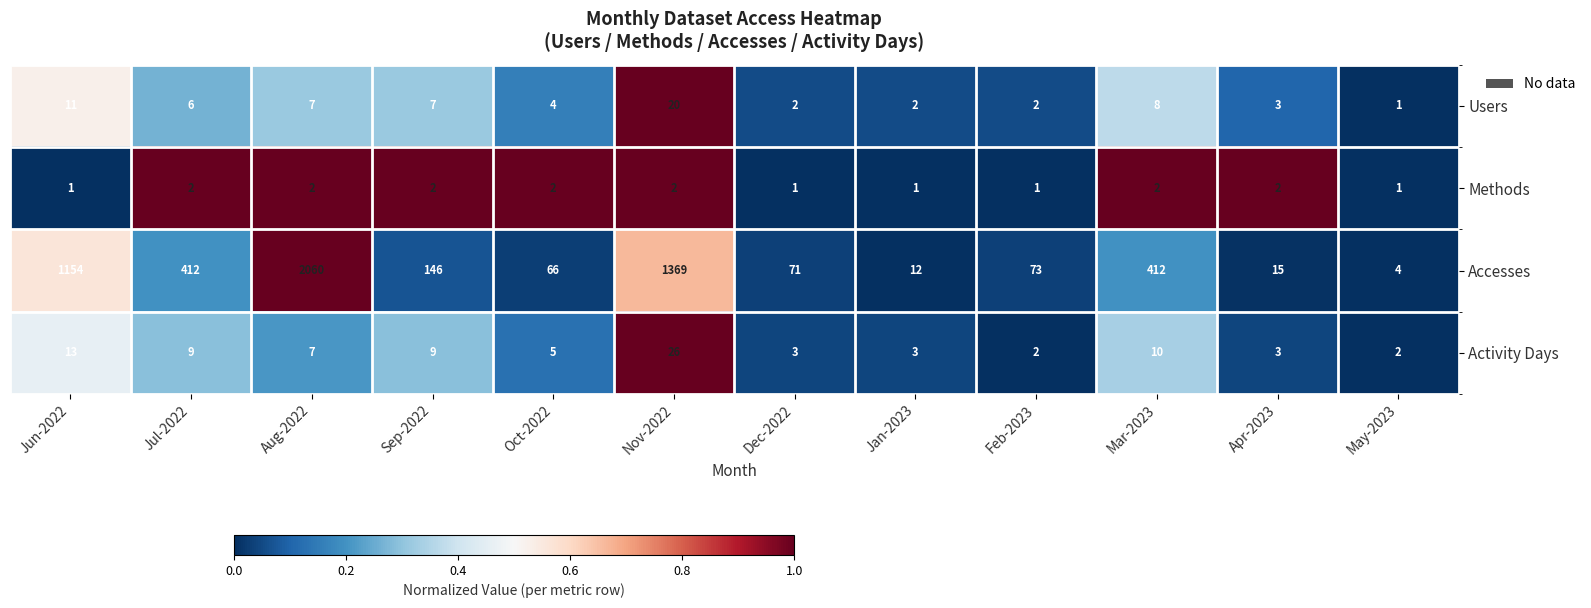

At which label is Accesses closest to 1032?

Jun-2022